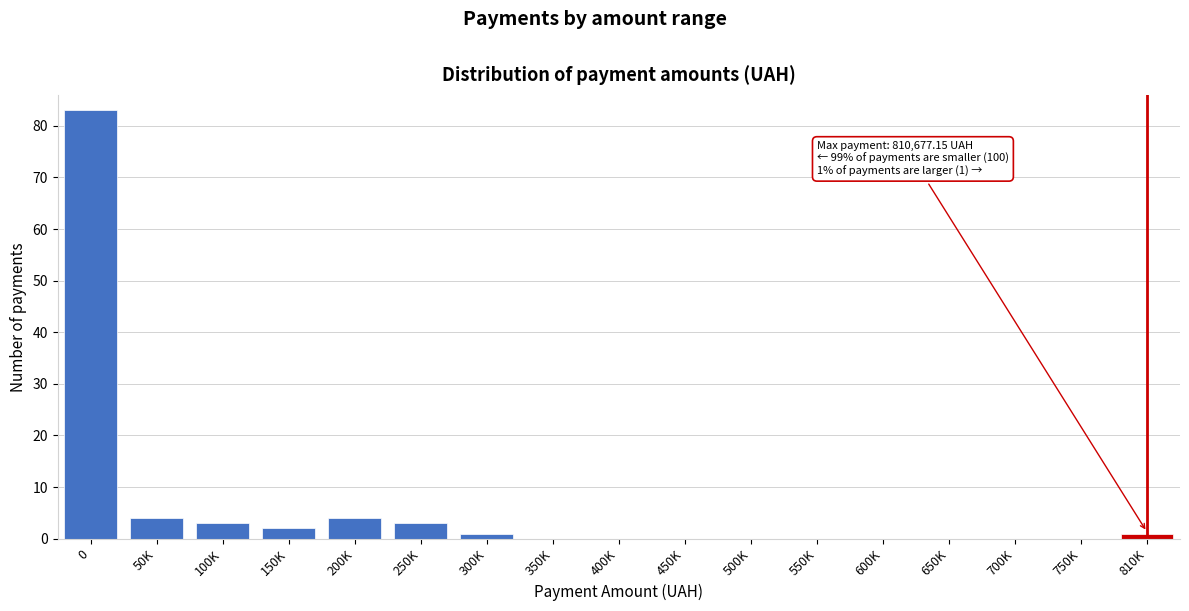

Reading left to right, extract all data points from this chart.

0=83	50K=4	100K=3	150K=2	200K=4	250K=3	300K=1	350K=0	400K=0	450K=0	500K=0	550K=0	600K=0	650K=0	700K=0	750K=0	810K=1